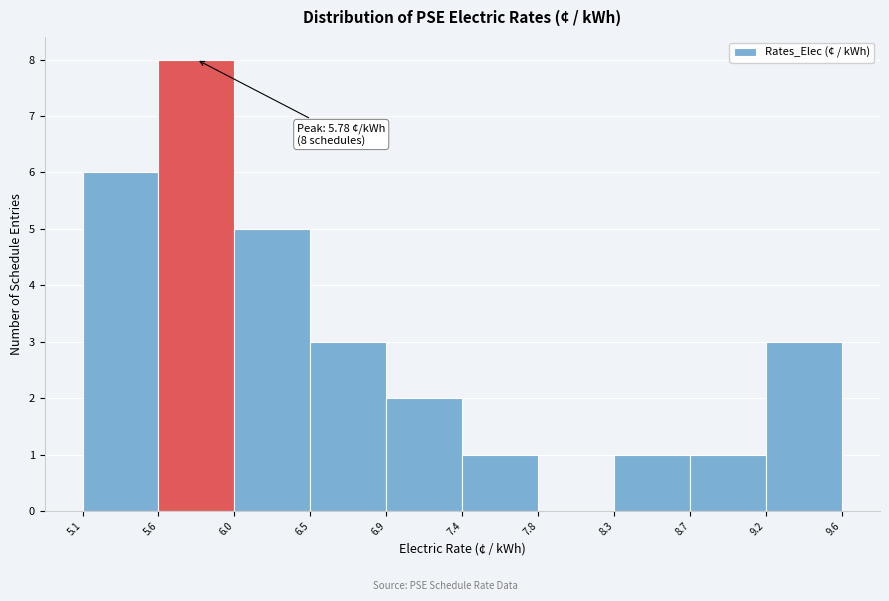

Over which range of the x-axis is the bar tallest?

5.6 to 6.0